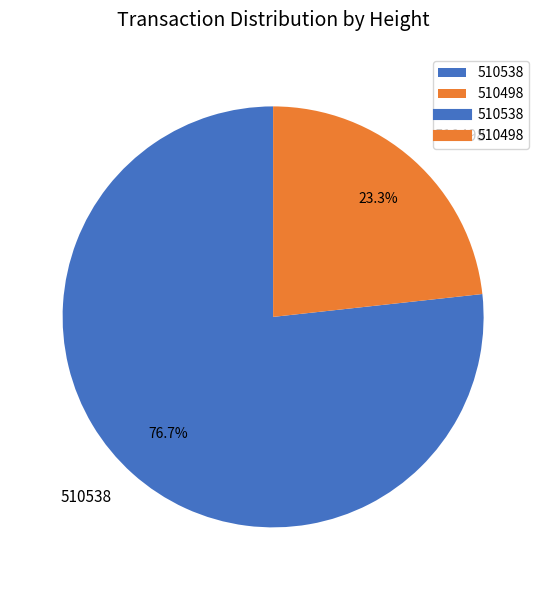

What percentage do 510538 and 510498 together represent?

100.0%